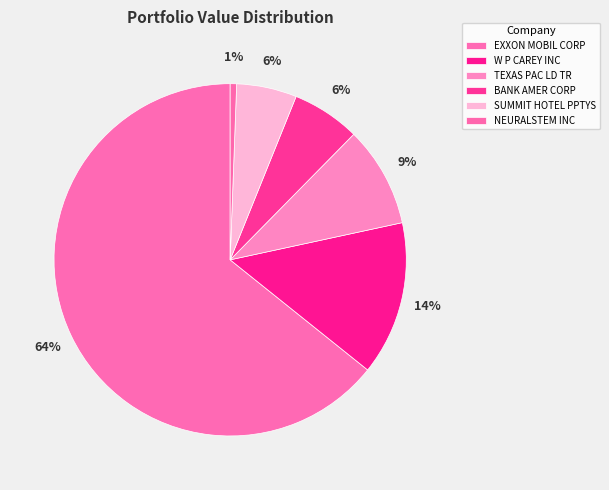

Does TEXAS PAC LD TR represent more than half of the total?

No